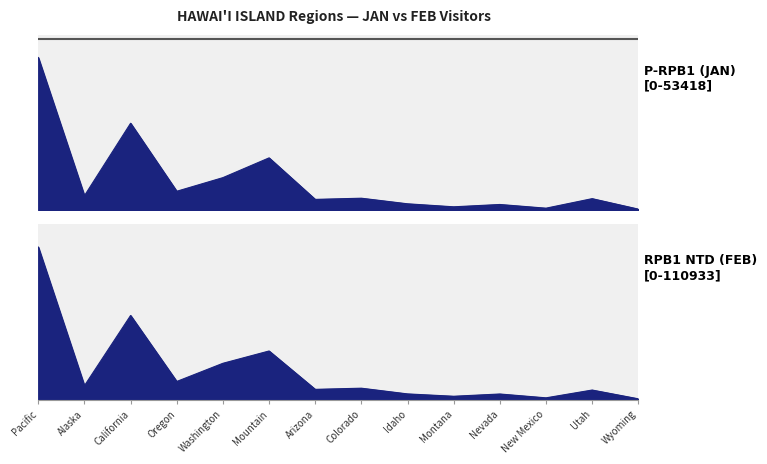

Which category has the lowest value in the FEB series?

Wyoming